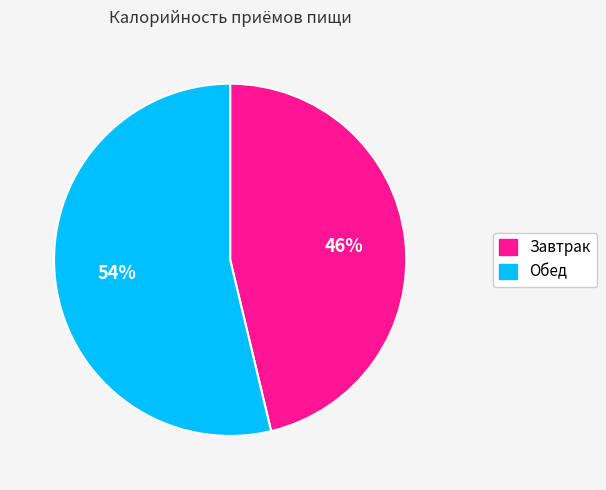

Count the number of slices in the pie.

2